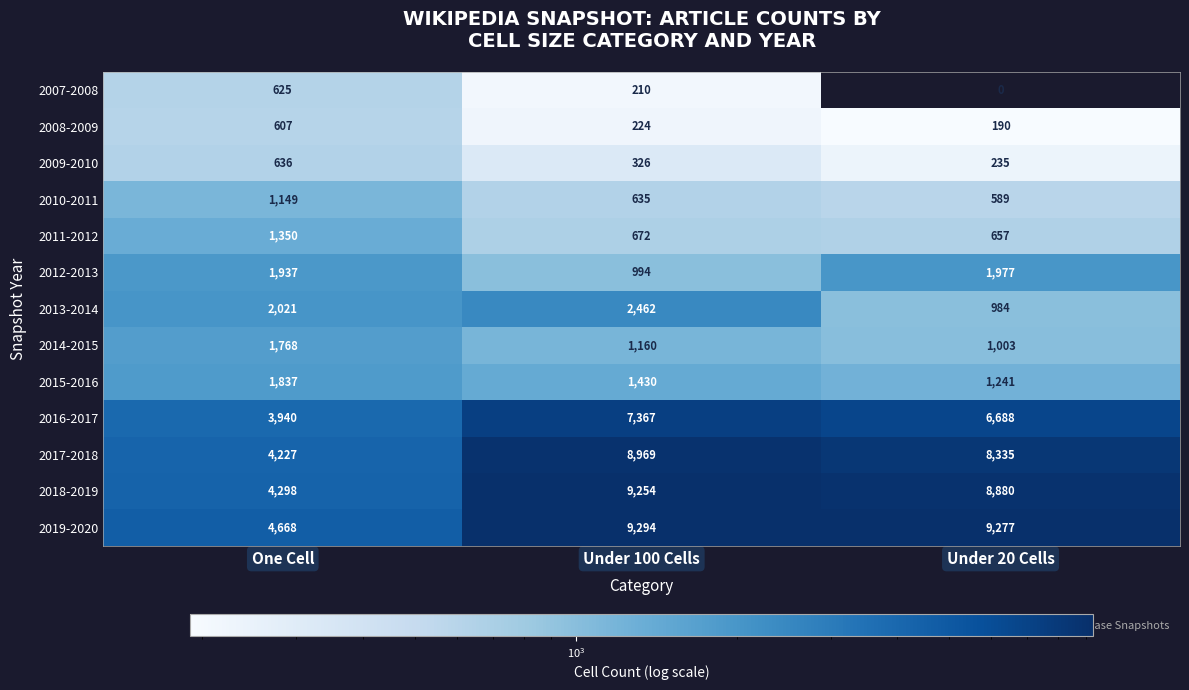

List the series in order of their peak value, lowest first.

2008-2009, 2007-2008, 2009-2010, 2010-2011, 2011-2012, 2014-2015, 2015-2016, 2012-2013, 2013-2014, 2016-2017, 2017-2018, 2018-2019, 2019-2020